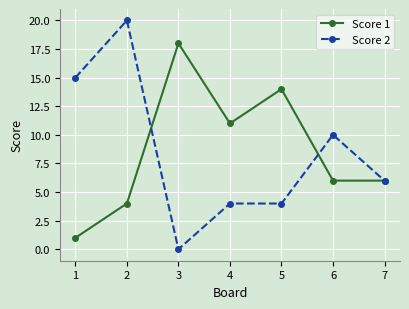

What is the total value across all series at 5?

18